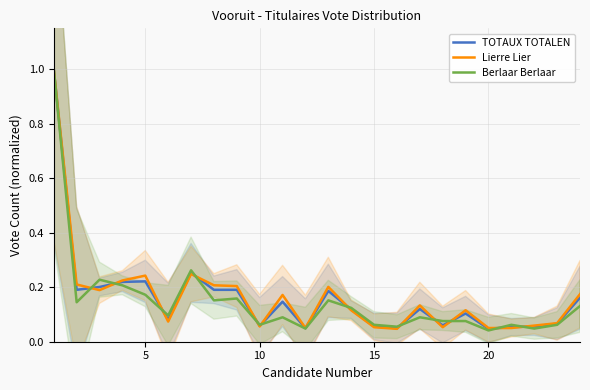

Reading left to right, what are all the values shown in this chart?

TOTAUX TOTALEN: 1.0	0.2	0.2	0.2	0.2	0.1	0.3	0.2	0.2	0.1	0.1	0.0	0.2	0.1	0.1	0.0	0.1	0.1	0.1	0.0	0.1	0.1	0.1	0.2
Lierre Lier: 1.0	0.2	0.2	0.2	0.2	0.1	0.2	0.2	0.2	0.1	0.2	0.1	0.2	0.1	0.1	0.0	0.1	0.1	0.1	0.1	0.1	0.1	0.1	0.2
Berlaar Berlaar: 1.0	0.1	0.2	0.2	0.2	0.1	0.3	0.2	0.2	0.1	0.1	0.0	0.2	0.1	0.1	0.1	0.1	0.1	0.1	0.0	0.1	0.0	0.1	0.1